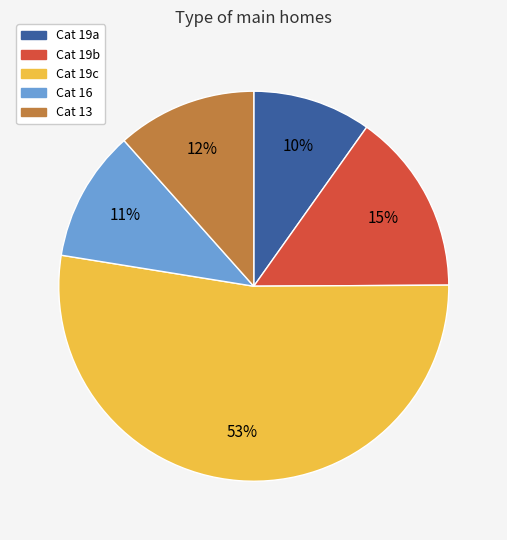

Rank the categories by value from lowest to highest.

Cat 19a, Cat 16, Cat 13, Cat 19b, Cat 19c